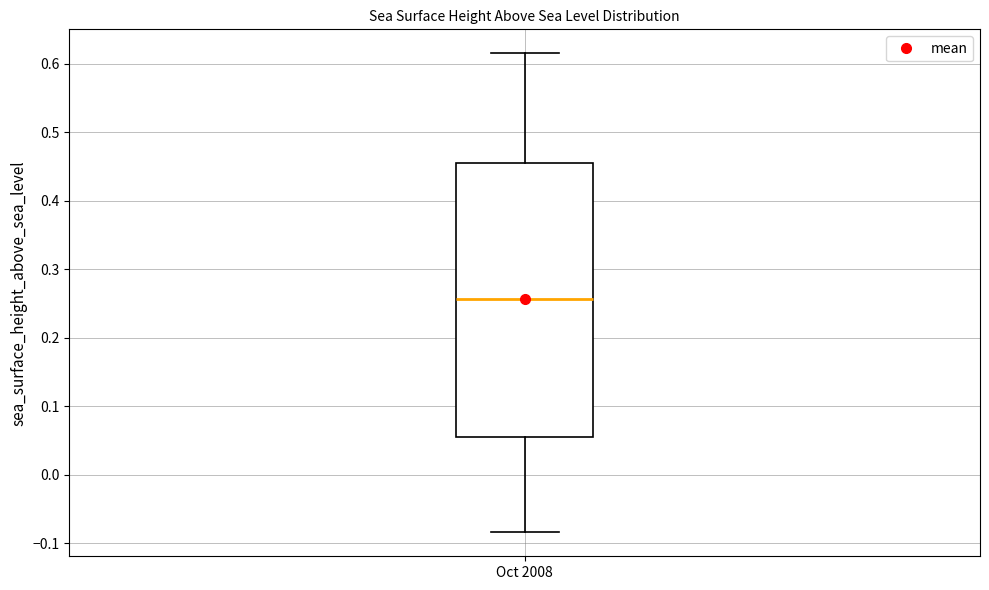

Read this box plot against the y-axis: the position of the median line, the range covered by the box, and the ends of both whiskers. The values are not printed on the chart, so give them approximately, as read against the axis.

median 0.26, box 0.05 to 0.46, whiskers -0.08 to 0.62